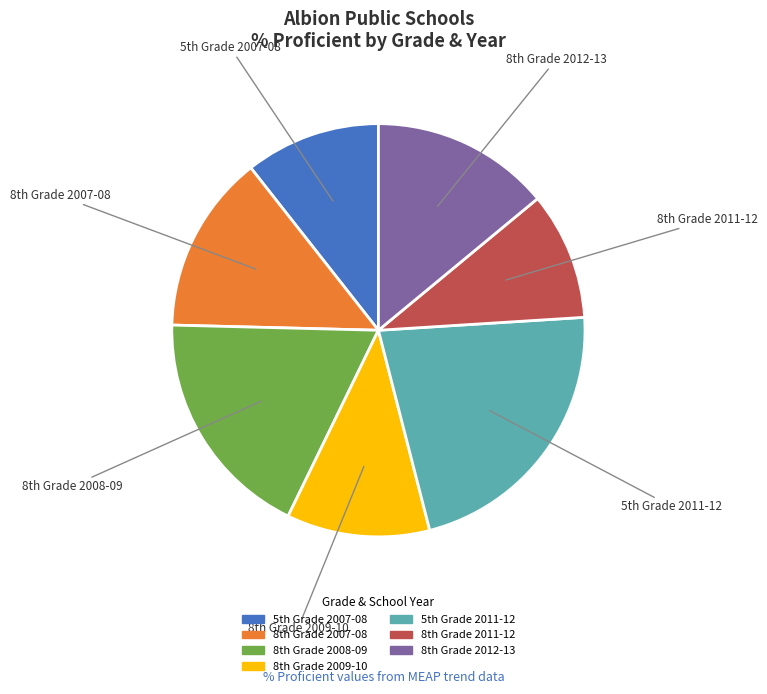

Count the number of slices in the pie.

7